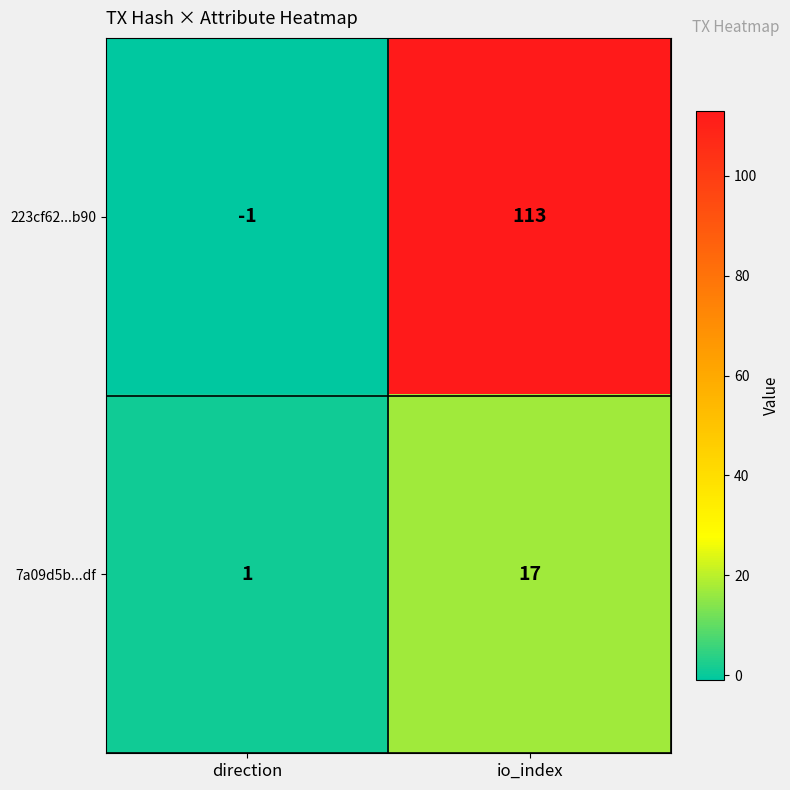

List the series in order of their overall mean, highest first.

223cf62...b90, 7a09d5b...df